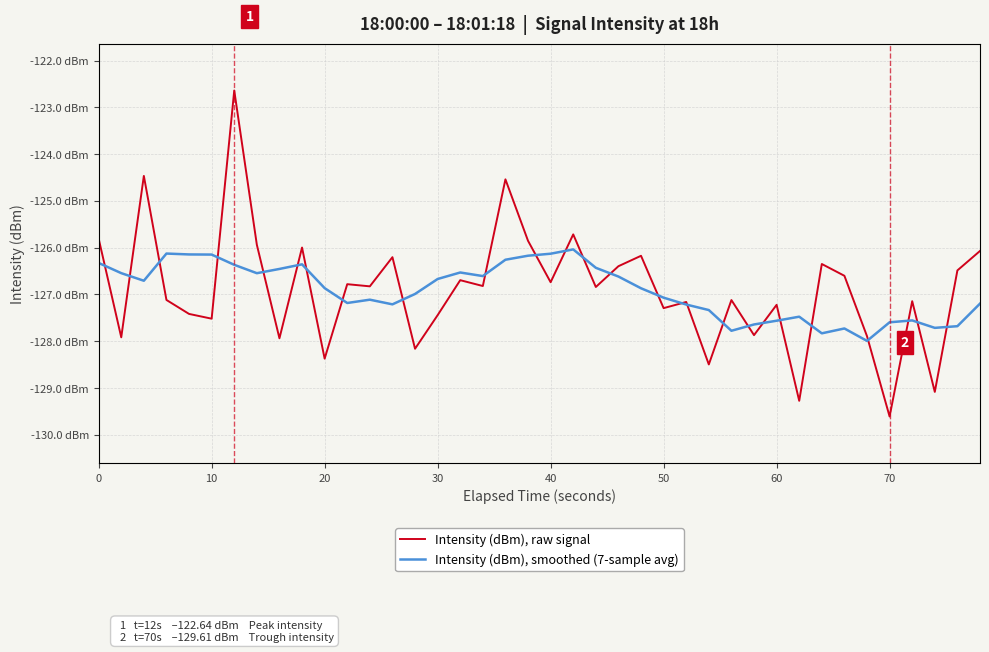

What are all the series names shown in the legend?

Intensity (dBm), raw signal, Intensity (dBm), smoothed (7-sample avg)